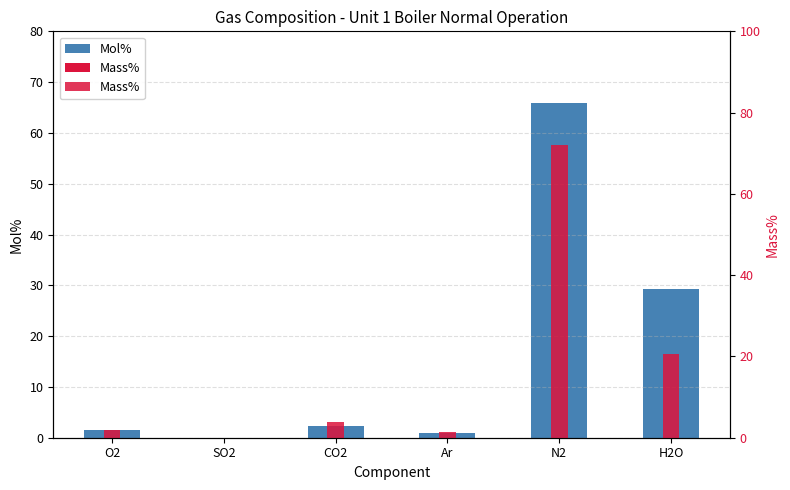

How many values in Mol% are above zero?

5